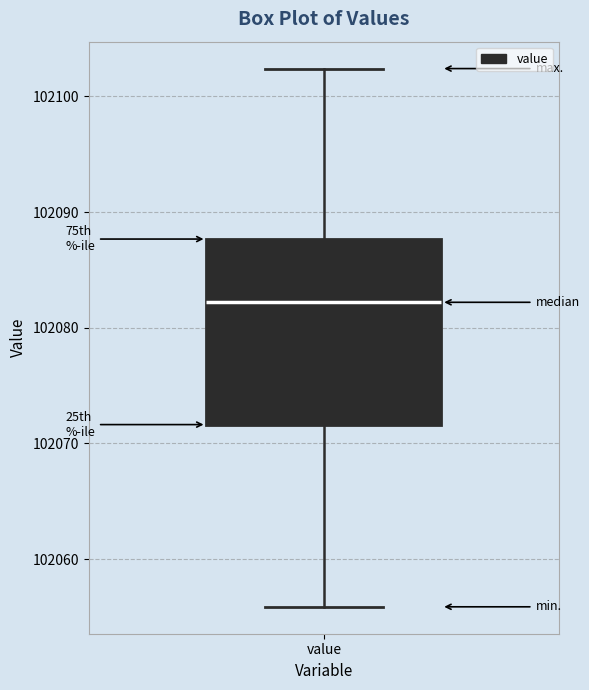

Transcribe this box plot: give where the median line is, the range the box spans, and where the two whiskers end, as read against the y-axis. The values are not printed on the chart, so give them approximately, as read against the axis.

median 102082, box 102072 to 102088, whiskers 102056 to 102102